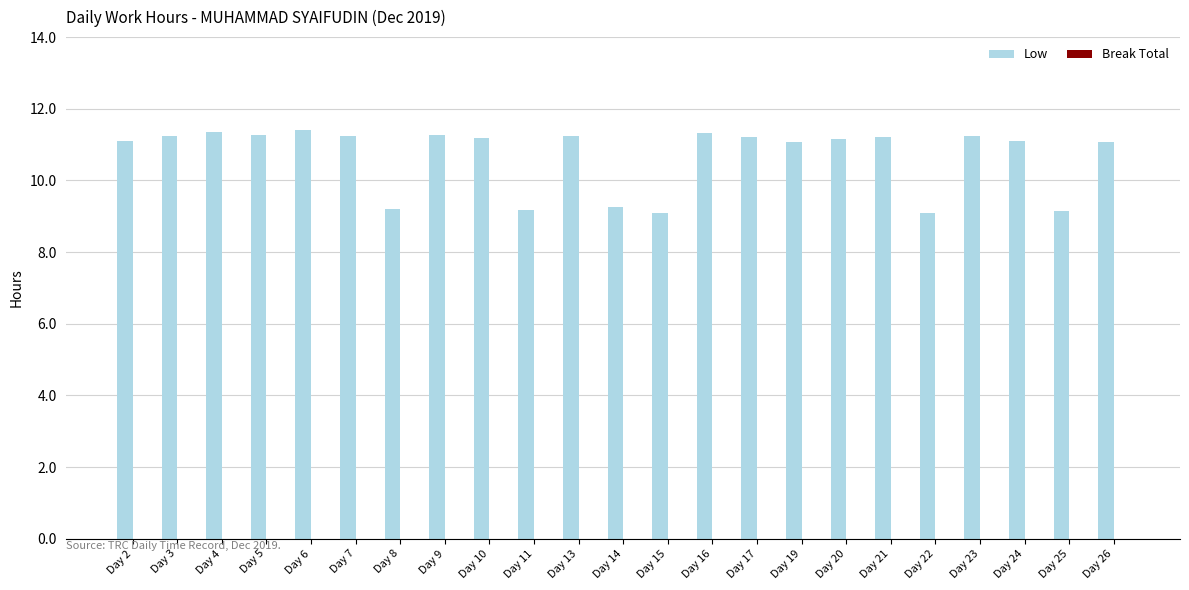

Does the chart contain stacked bars?

No